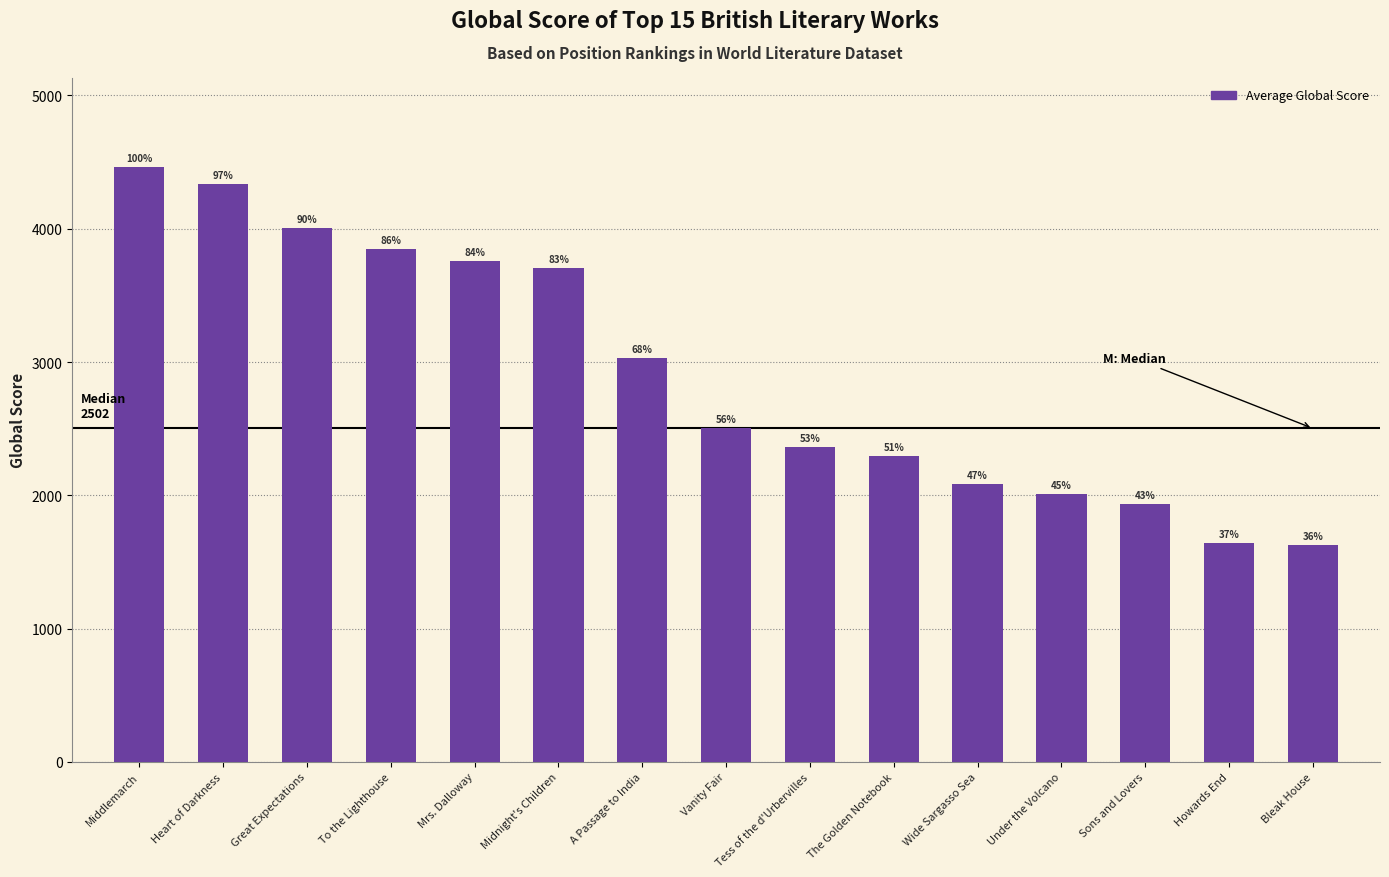

Does the chart contain any negative values?

No